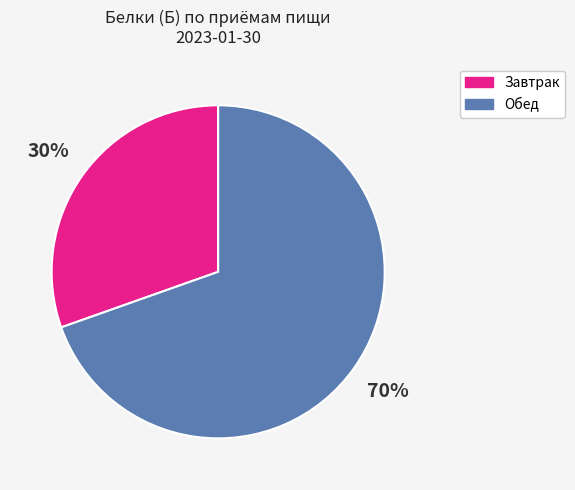

Approximately how many times larger is the value at Обед compared to Завтрак?

2.3